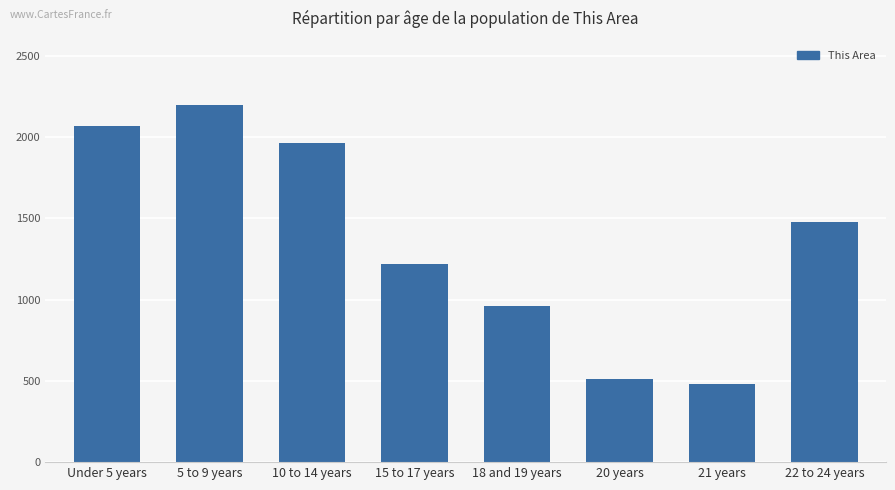

What is the sum of all values?

10882